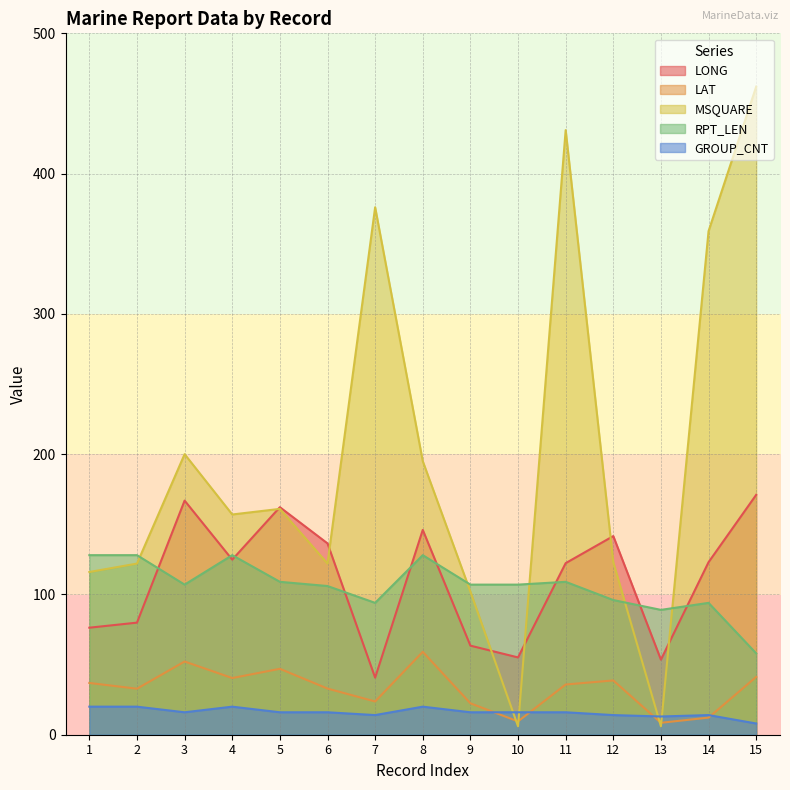

True or false: GROUP_CNT has more than 1 interior local peaks.

True